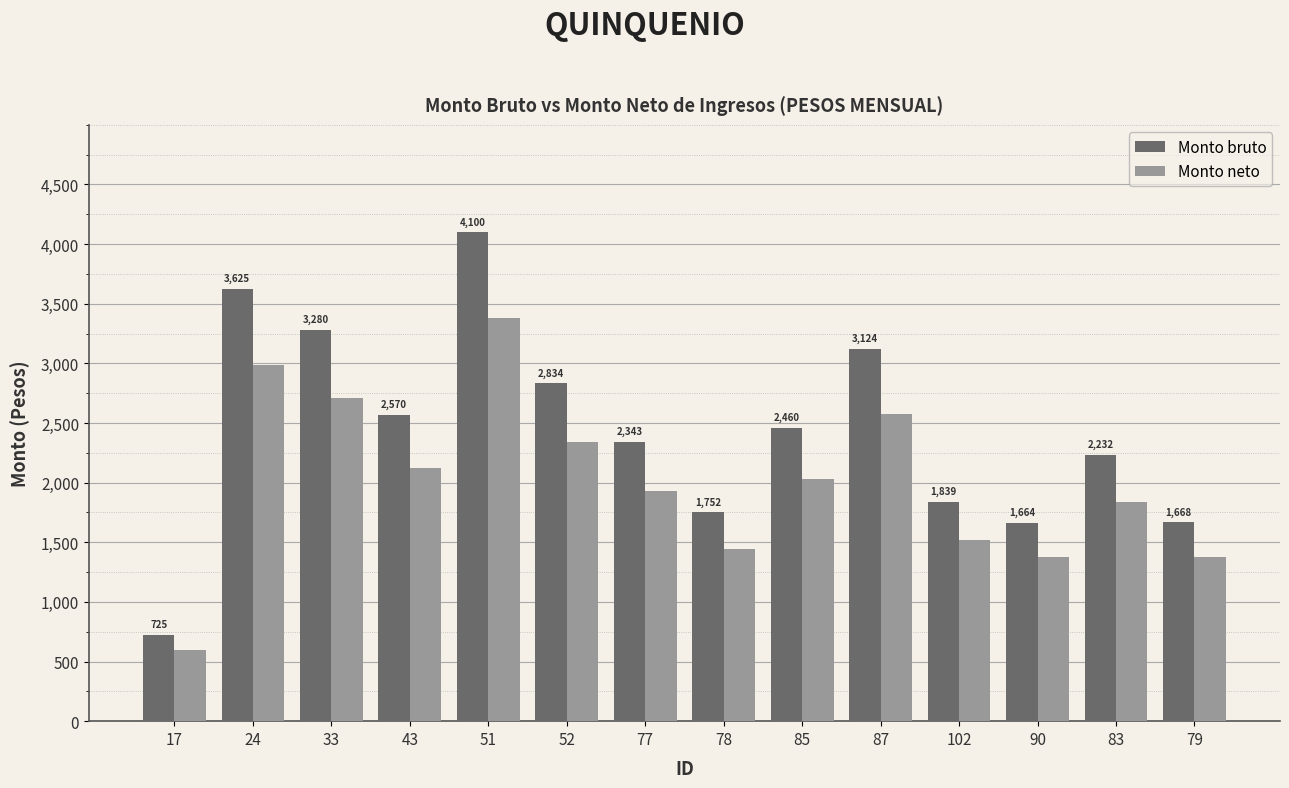

Which series has the largest total across all categories?

Monto bruto